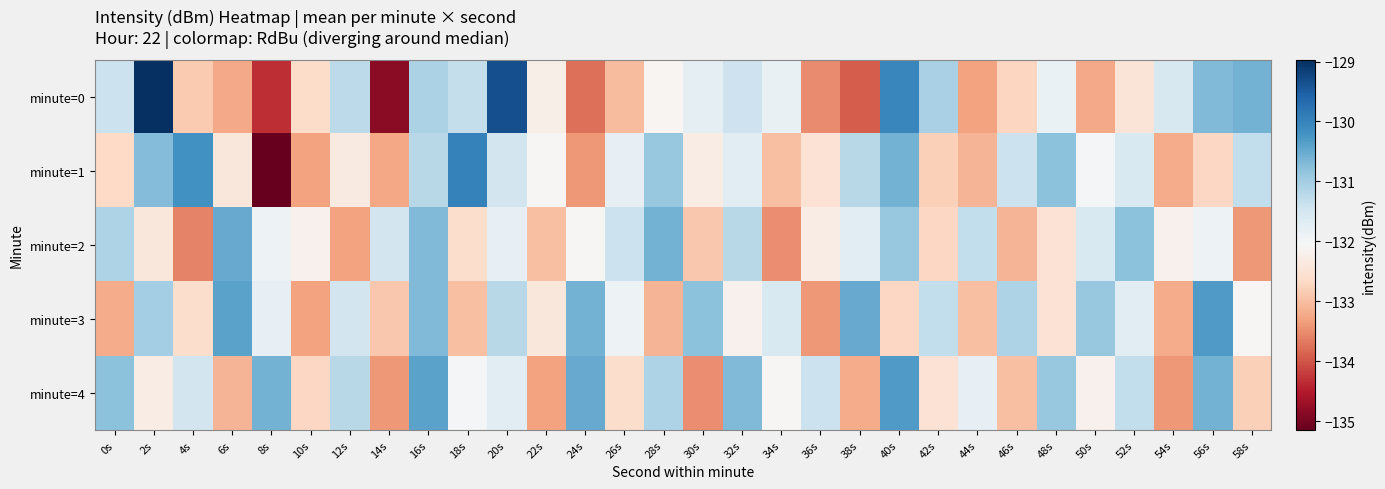

Reading left to right, what are all the values shown in this chart?

minute=0: 0s=-131.4	2s=-129.0	4s=-132.9	6s=-133.2	8s=-134.3	10s=-132.6	12s=-131.3	14s=-134.8	16s=-131.1	18s=-131.3	20s=-129.3	22s=-132.2	24s=-133.8	26s=-133.0	28s=-132.1	30s=-131.8	32s=-131.4	34s=-131.8	36s=-133.5	38s=-133.9	40s=-130.0	42s=-131.1	44s=-133.3	46s=-132.7	48s=-131.9	50s=-133.2	52s=-132.5	54s=-131.6	56s=-130.7	58s=-130.6
minute=1: 0s=-132.7	2s=-130.7	4s=-130.2	6s=-132.4	8s=-135.1	10s=-133.3	12s=-132.3	14s=-133.3	16s=-131.2	18s=-130.0	20s=-131.5	22s=-132.1	24s=-133.4	26s=-131.8	28s=-130.9	30s=-132.3	32s=-131.7	34s=-133.0	36s=-132.5	38s=-131.2	40s=-130.6	42s=-132.8	44s=-133.1	46s=-131.4	48s=-130.8	50s=-132.0	52s=-131.6	54s=-133.2	56s=-132.7	58s=-131.3
minute=2: 0s=-131.1	2s=-132.4	4s=-133.6	6s=-130.5	8s=-131.9	10s=-132.2	12s=-133.3	14s=-131.5	16s=-130.7	18s=-132.6	20s=-131.8	22s=-133.0	24s=-132.1	26s=-131.4	28s=-130.6	30s=-132.9	32s=-131.2	34s=-133.5	36s=-132.3	38s=-131.7	40s=-130.9	42s=-132.7	44s=-131.3	46s=-133.1	48s=-132.5	50s=-131.6	52s=-130.8	54s=-132.2	56s=-131.9	58s=-133.4
minute=3: 0s=-133.2	2s=-131.0	4s=-132.6	6s=-130.4	8s=-131.8	10s=-133.3	12s=-131.5	14s=-132.9	16s=-130.7	18s=-133.0	20s=-131.2	22s=-132.4	24s=-130.6	26s=-131.9	28s=-133.1	30s=-130.8	32s=-132.2	34s=-131.6	36s=-133.4	38s=-130.5	40s=-132.7	42s=-131.3	44s=-133.0	46s=-131.1	48s=-132.5	50s=-130.9	52s=-131.7	54s=-133.2	56s=-130.3	58s=-132.1
minute=4: 0s=-130.8	2s=-132.3	4s=-131.5	6s=-133.1	8s=-130.6	10s=-132.7	12s=-131.2	14s=-133.4	16s=-130.4	18s=-132.0	20s=-131.7	22s=-133.3	24s=-130.5	26s=-132.6	28s=-131.1	30s=-133.5	32s=-130.7	34s=-132.1	36s=-131.4	38s=-133.2	40s=-130.3	42s=-132.5	44s=-131.8	46s=-133.0	48s=-130.9	50s=-132.2	52s=-131.3	54s=-133.4	56s=-130.6	58s=-132.8